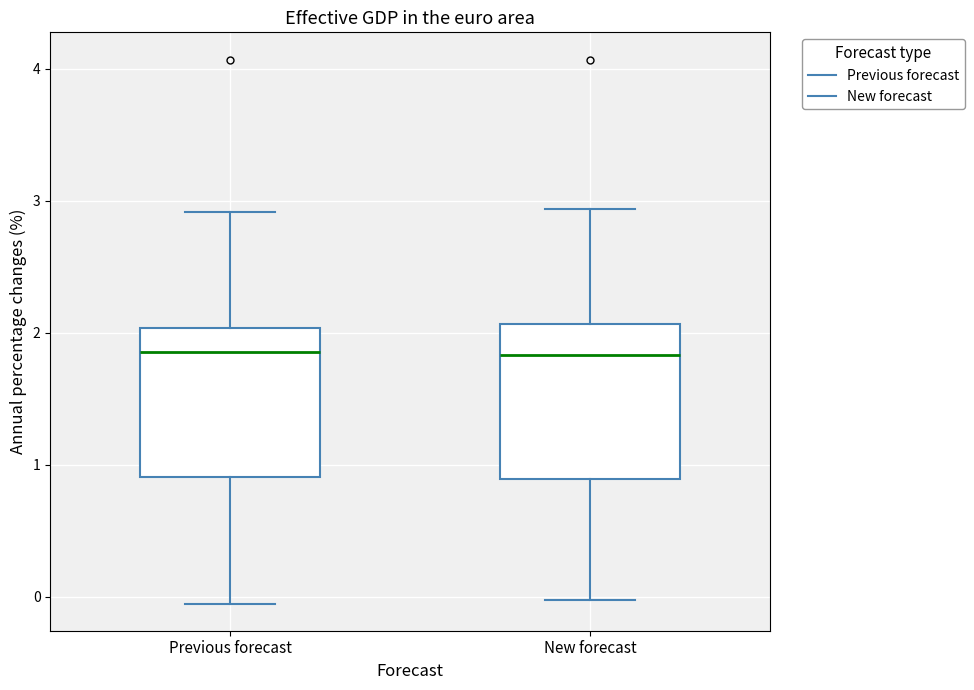

Reading left to right, read every box against the y-axis: the position of its median line, the range the box covers, and the ends of its whiskers. The values are not printed on the chart, so give them approximately, as read against the axis.

Previous forecast: median 1.9, box 0.9 to 2.0, whiskers -0.1 to 2.9
New forecast: median 1.8, box 0.9 to 2.1, whiskers 0.0 to 2.9